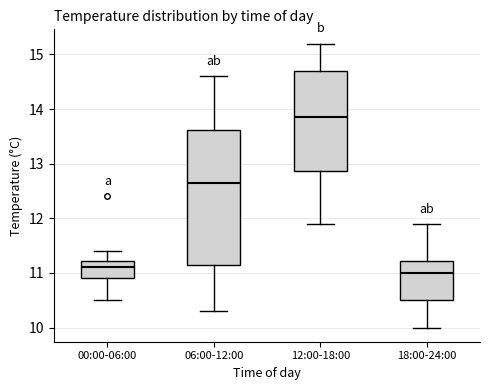

Where is the upper edge of the box for 00:00-06:00 on the y-axis? The values are not printed on the chart, so give them approximately, as read against the axis.

11.2